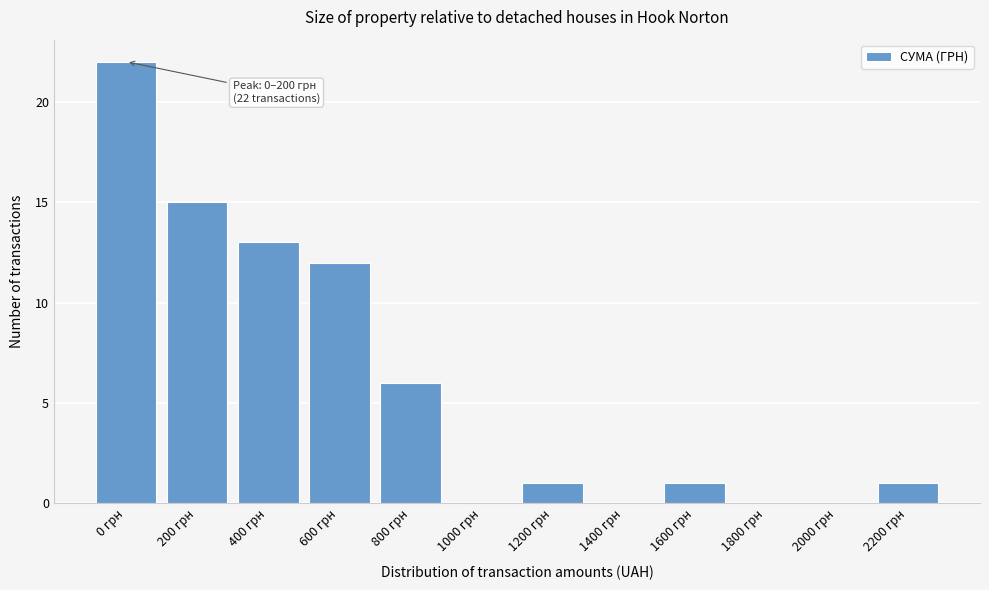

Reading right to left, transcribe all the data shown in this chart.

2200 грн=1	2000 грн=0	1800 грн=0	1600 грн=1	1400 грн=0	1200 грн=1	1000 грн=0	800 грн=6	600 грн=12	400 грн=13	200 грн=15	0 грн=22